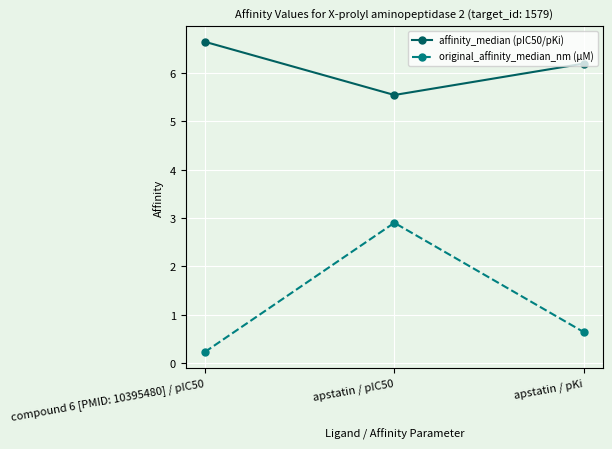

Rank the series by their maximum value, from highest to lowest.

affinity_median (pIC50/pKi), original_affinity_median_nm (µM)